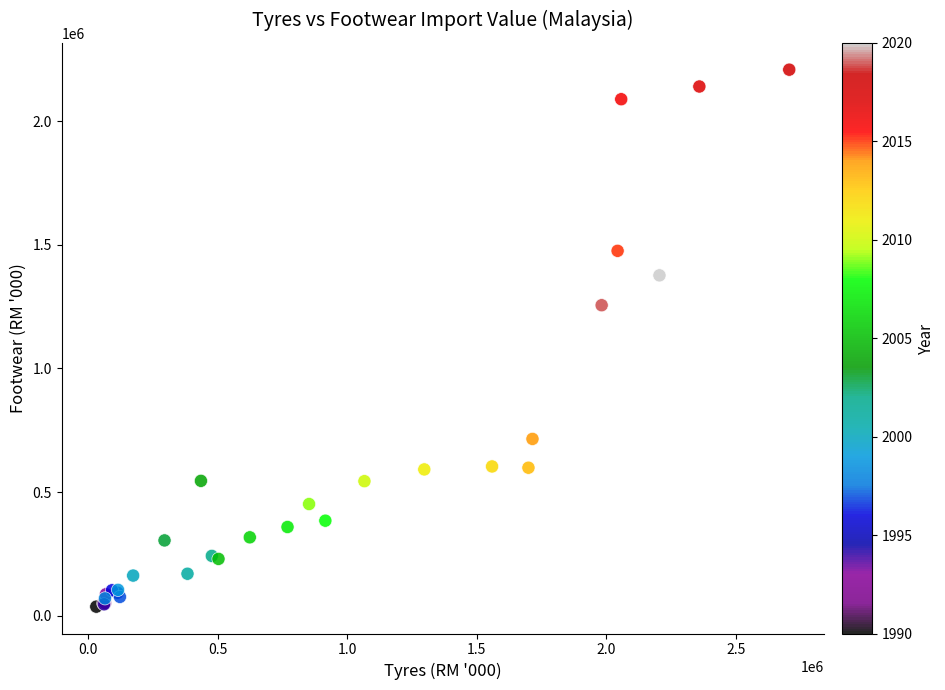

What Y value in the scatter plot is closest to 1122616?

1255911.2